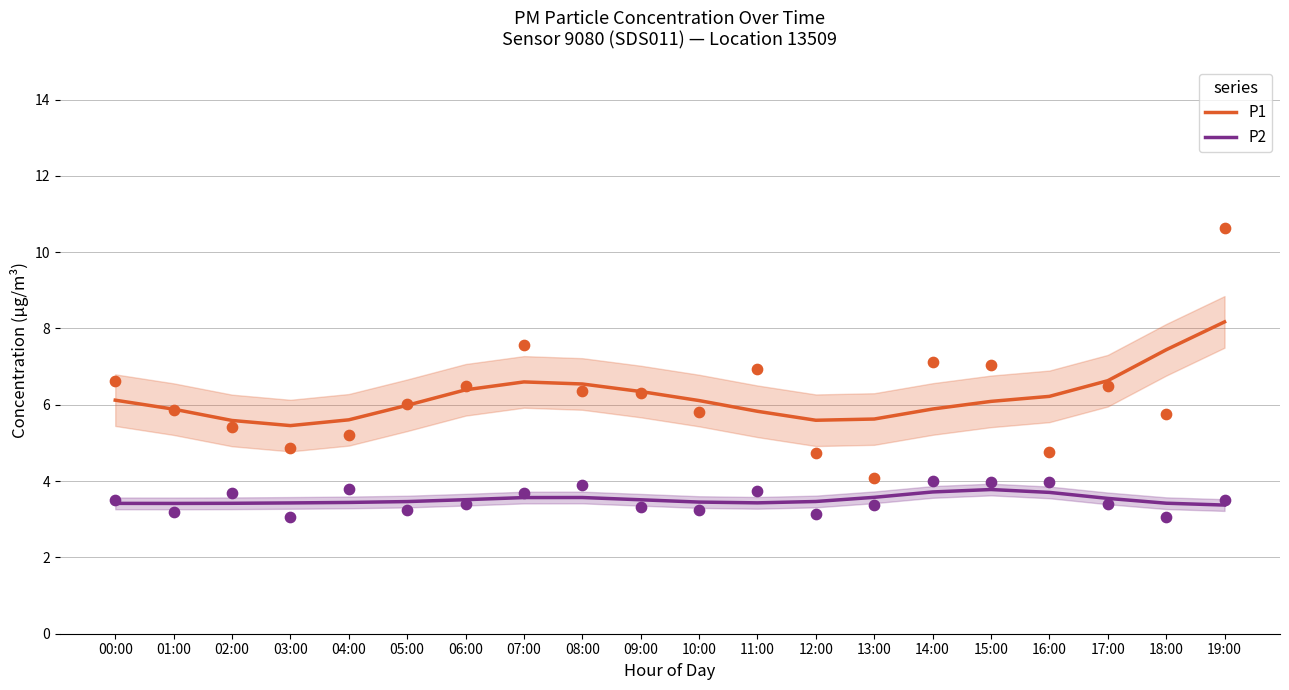

At how many categories does at least one series exceed 3?

20